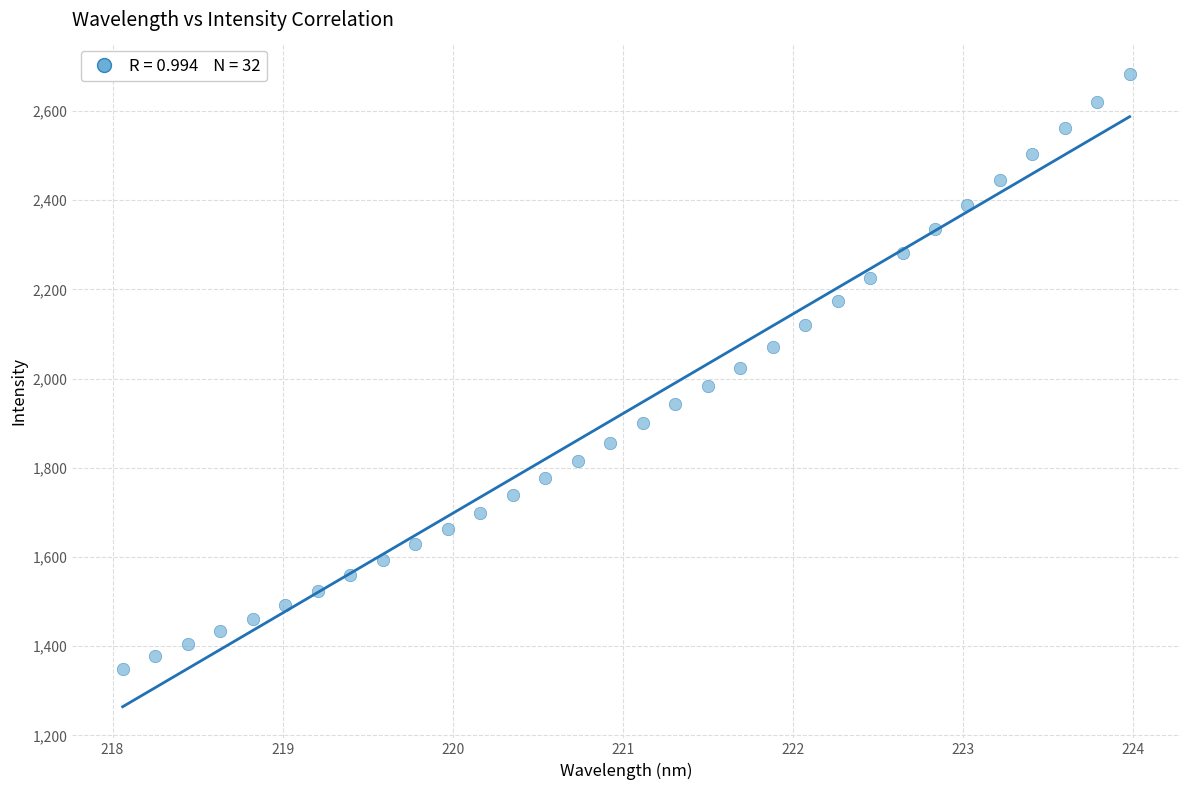

What is the range of Y values (max minus min)?

1332.4